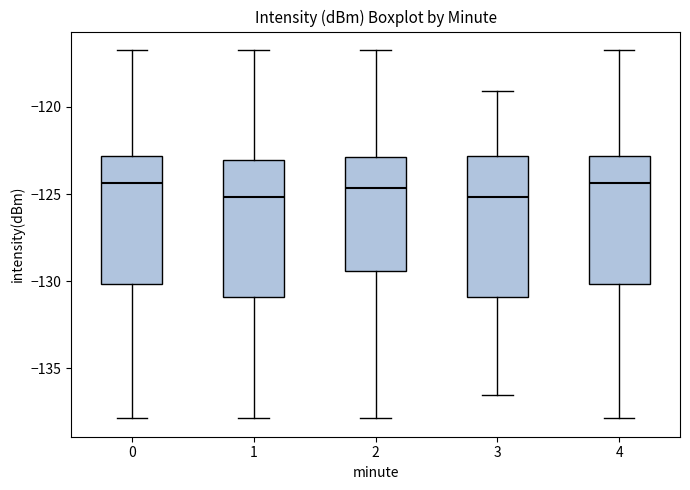

Reading left to right, transcribe this box plot: for each box, give where its median line is, the range the box spans, and where its two whiskers end, as read against the y-axis. The values are not printed on the chart, so give them approximately, as read against the axis.

0: median -124.5, box -130.0 to -123.0, whiskers -138.0 to -116.5
1: median -125.0, box -131.0 to -123.0, whiskers -138.0 to -116.5
2: median -124.5, box -129.5 to -123.0, whiskers -138.0 to -116.5
3: median -125.0, box -131.0 to -123.0, whiskers -136.5 to -119.0
4: median -124.5, box -130.0 to -123.0, whiskers -138.0 to -116.5